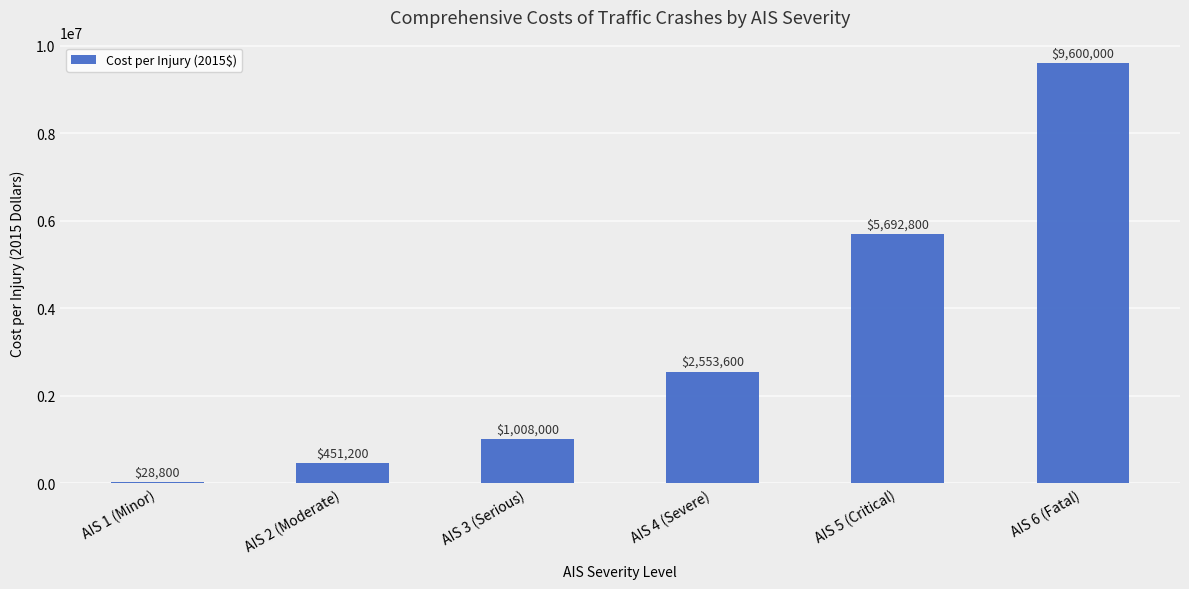

The chart shows a value of 2553600 at AIS 4 (Severe). True or false?

True